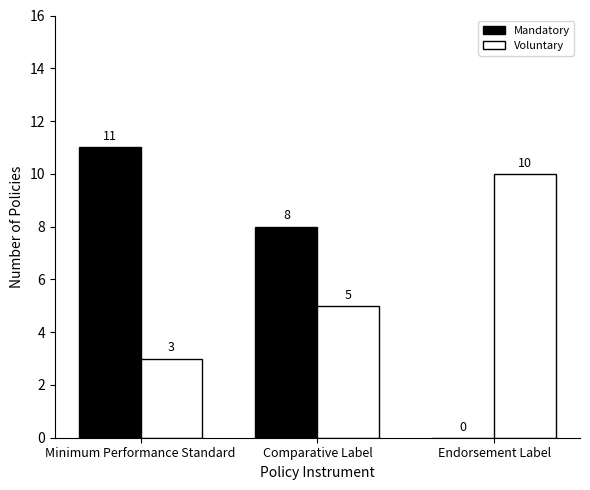

The value of Mandatory at Comparative Label is 8. True or false?

True